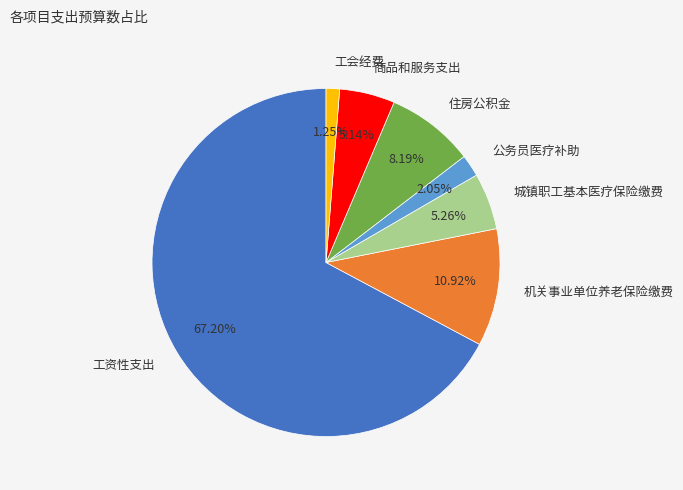

To the nearest percent, what portion does 商品和服务支出 represent?

5%